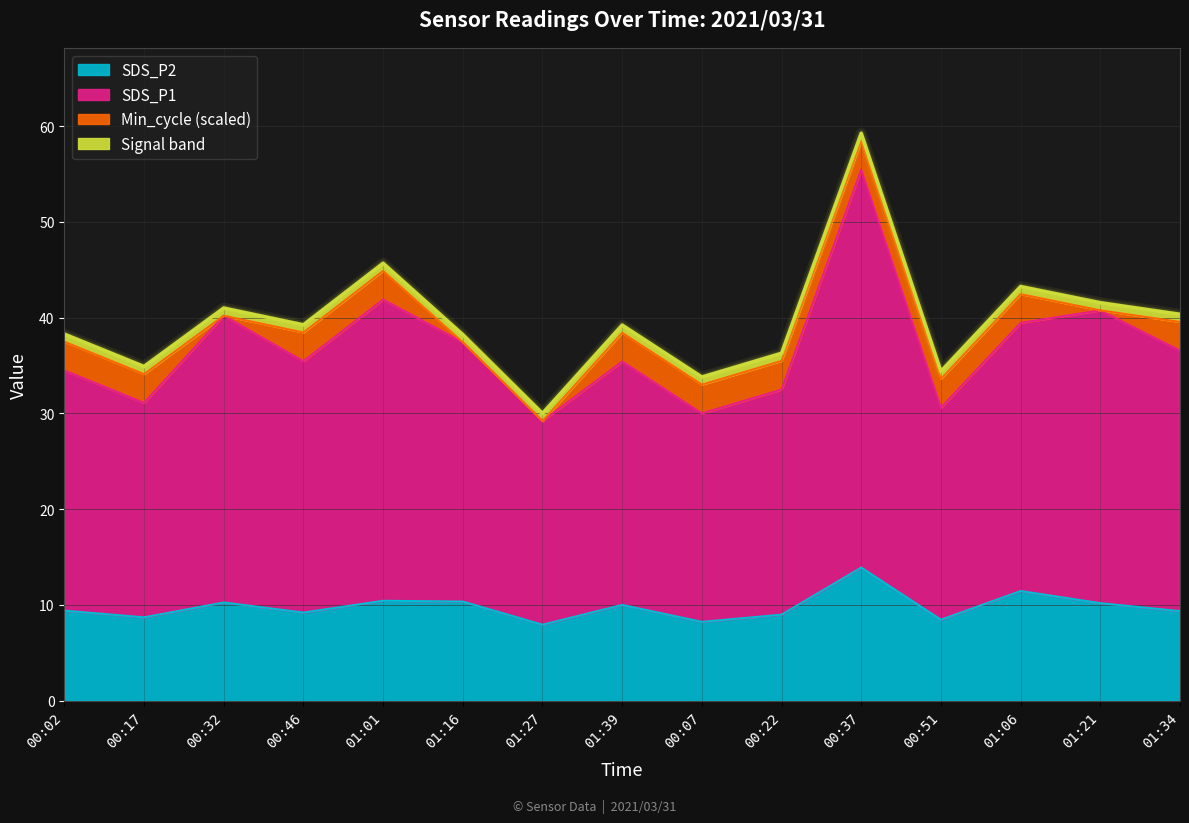

Where does the SDS_P2 series first go above 9?

00:02